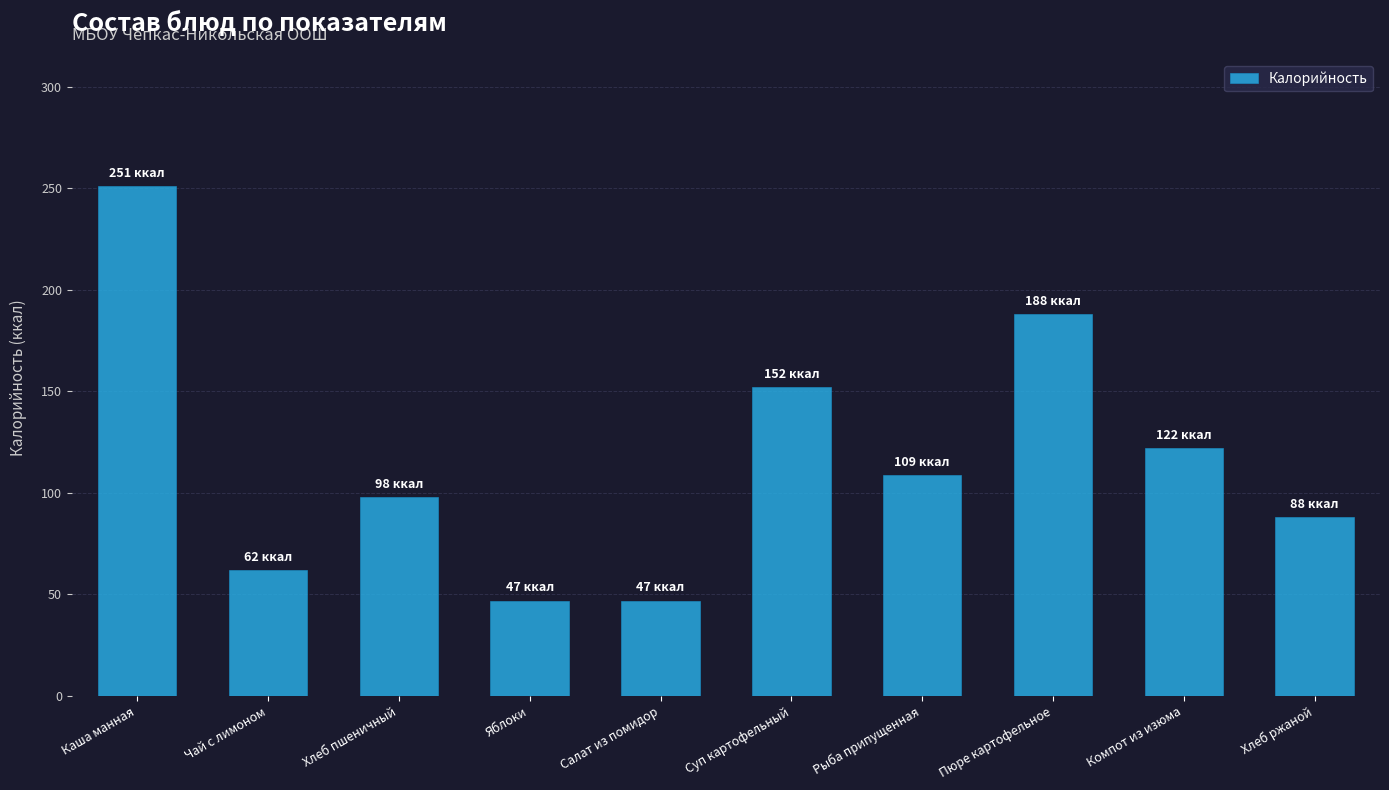

What is the ratio of the value at Суп картофельный to the value at Яблоки?

3.2